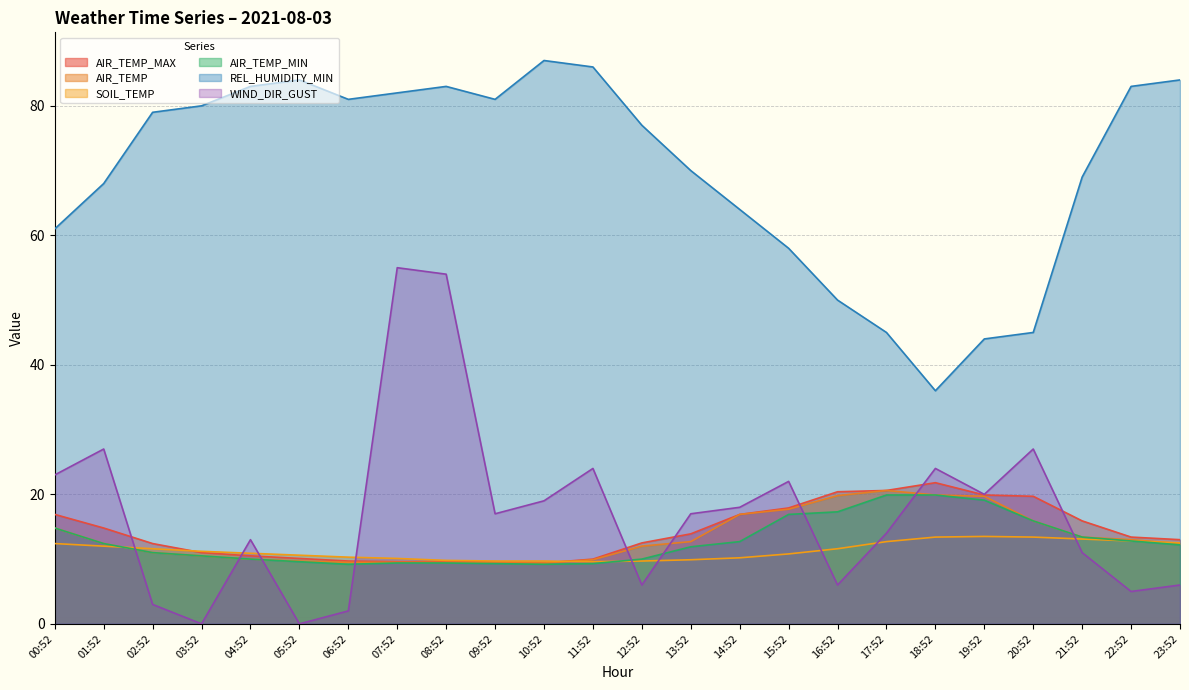

At which category does REL_HUMIDITY_MIN reach its first local valley?

06:52